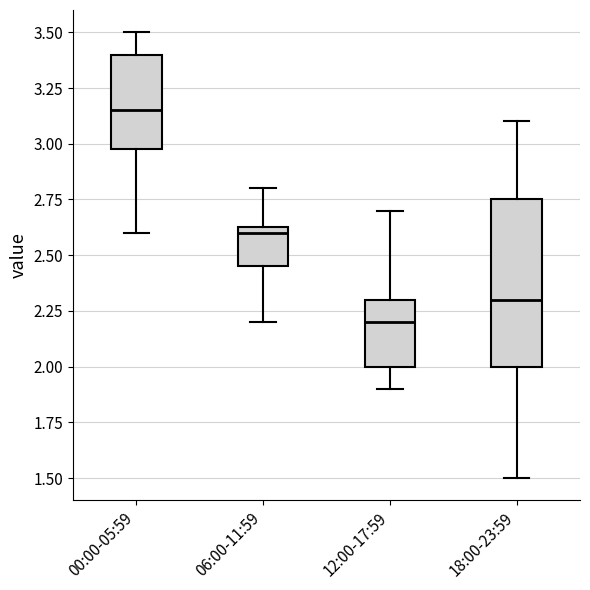

Comparing the boxes themselves (not the whiskers), which one is the tallest?

18:00-23:59